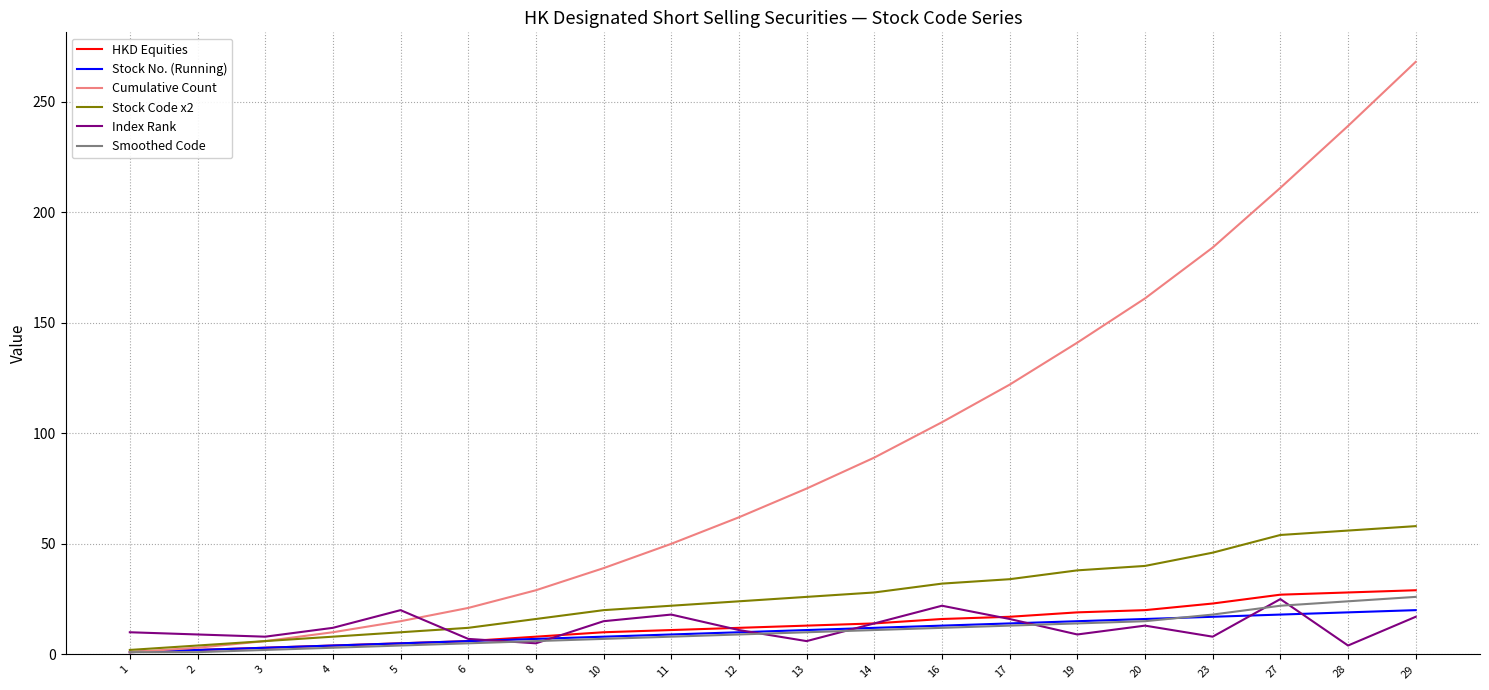

What is the spread (max minus min) of values at 8?

24